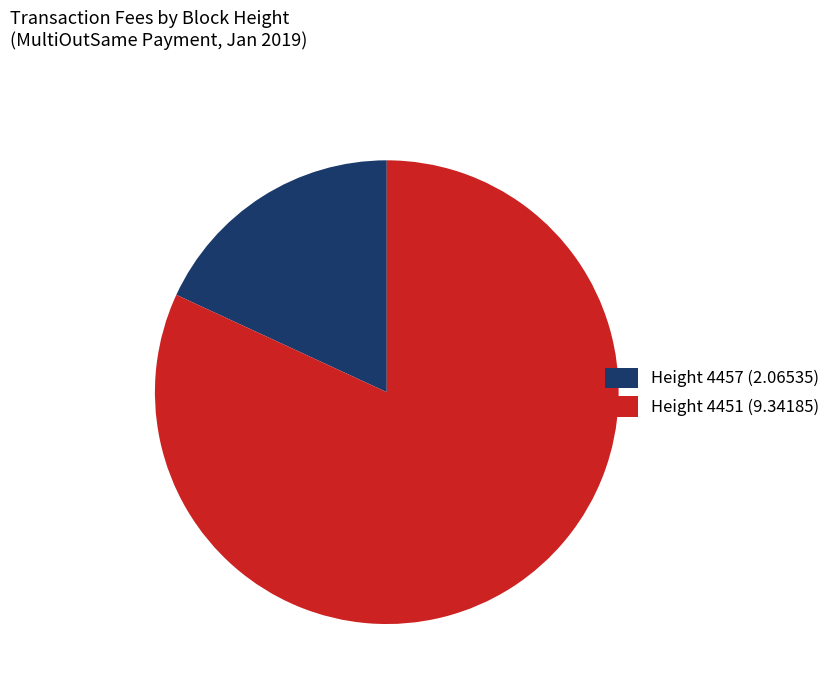

Count the number of slices in the pie.

2